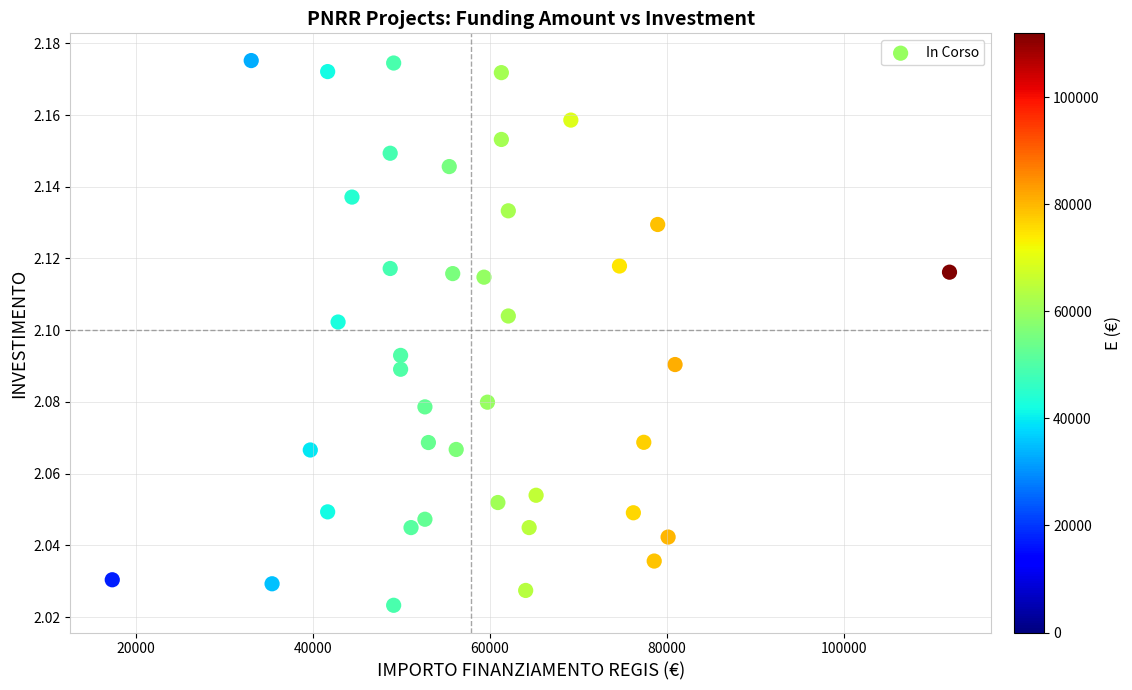

What is the range of X values (max minus min)?

94665.7